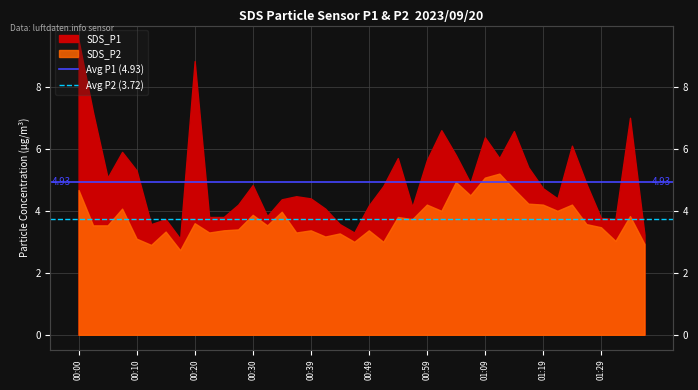

At 00:10, list the series in order from largest to smallest.

Avg P1 (4.93), Avg P2 (3.72)